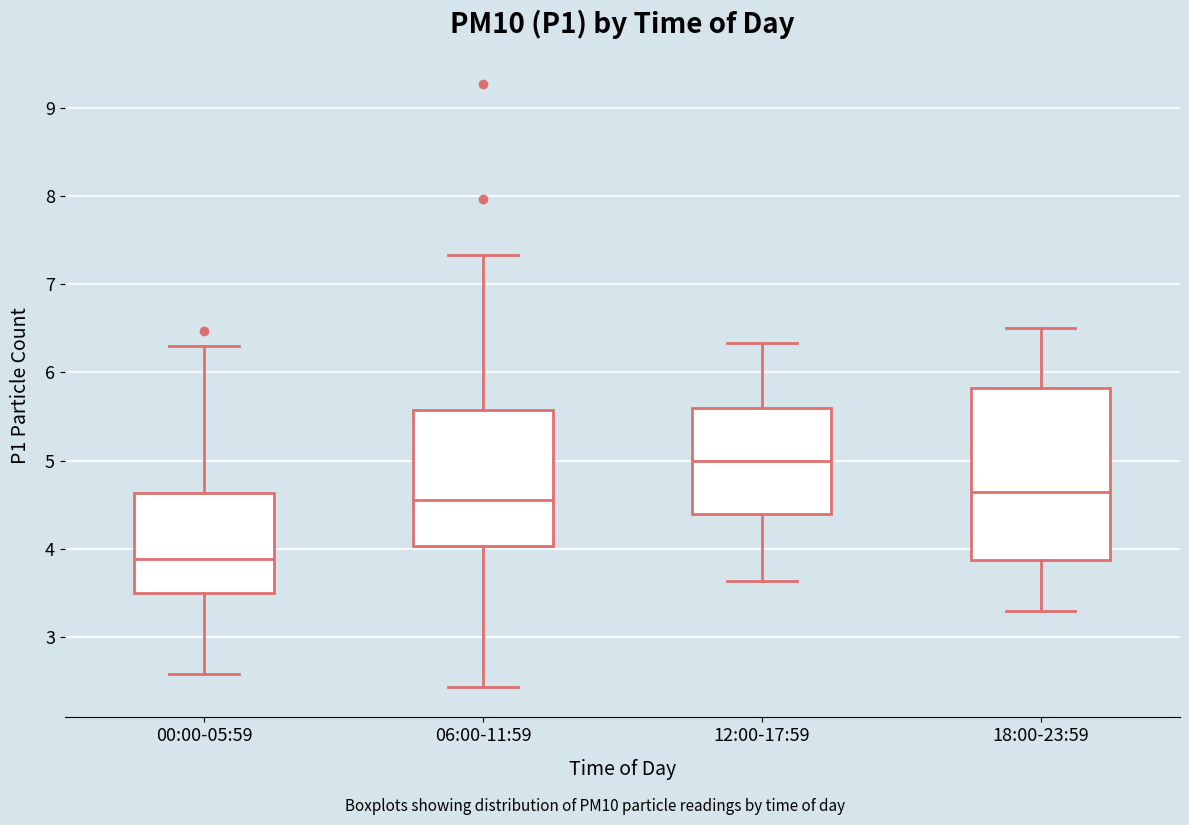

Which box is the tallest, from its lower edge to its upper edge?

18:00-23:59